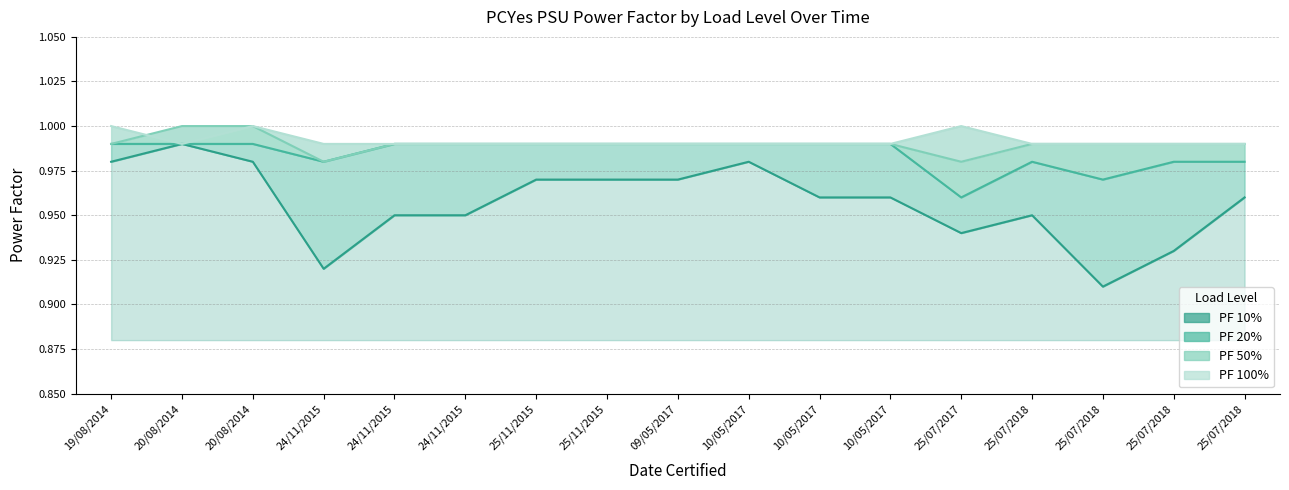

List the labels in order of PF 20% value, largest first.

19/08/2014, 20/08/2014, 20/08/2014, 24/11/2015, 24/11/2015, 25/11/2015, 25/11/2015, 09/05/2017, 10/05/2017, 10/05/2017, 10/05/2017, 24/11/2015, 25/07/2018, 25/07/2018, 25/07/2018, 25/07/2018, 25/07/2017